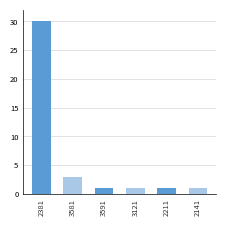

How many categories are shown in the chart?

6